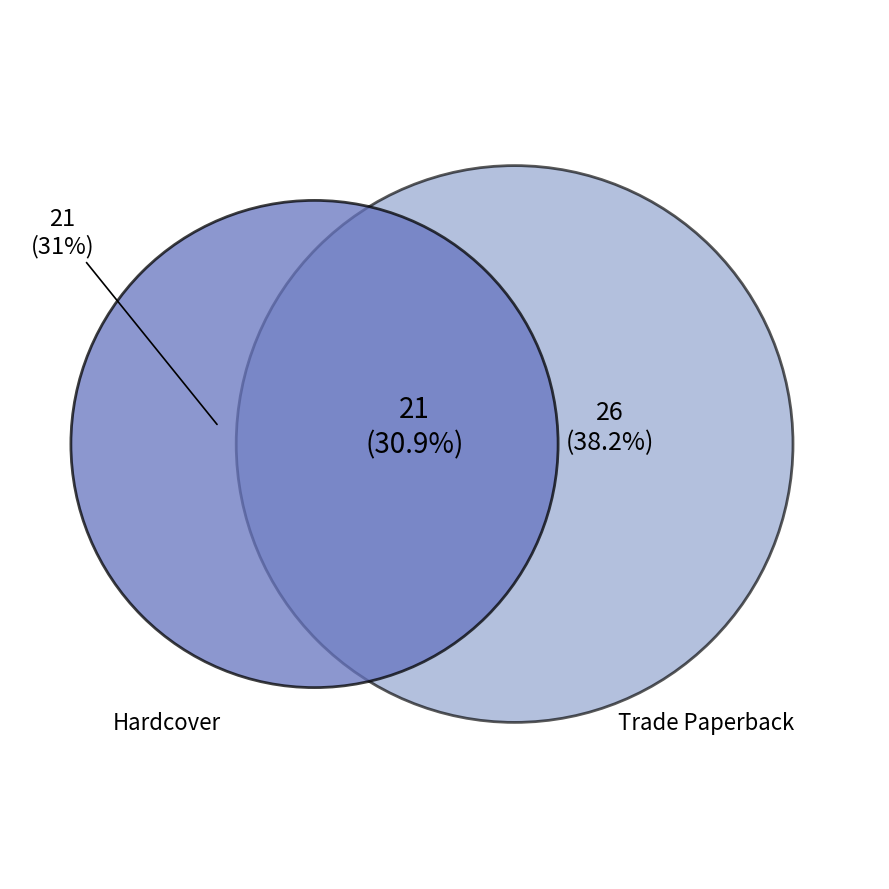

Is there any slice that represents more than half of the pie?

No